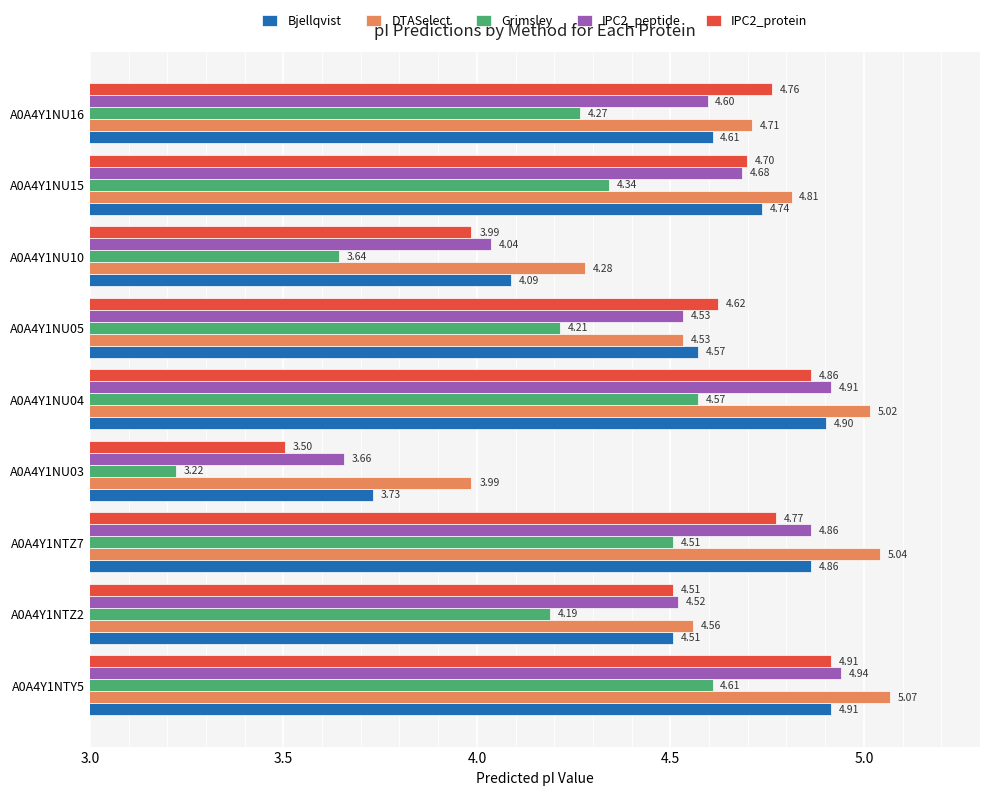

How many data points in IPC2_protein are above 4?

7